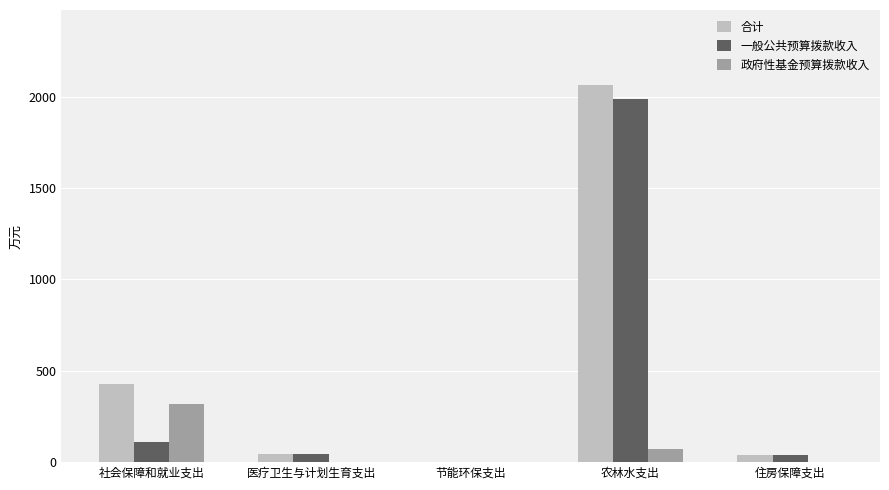

At which category is the sum across all series the highest?

农林水支出